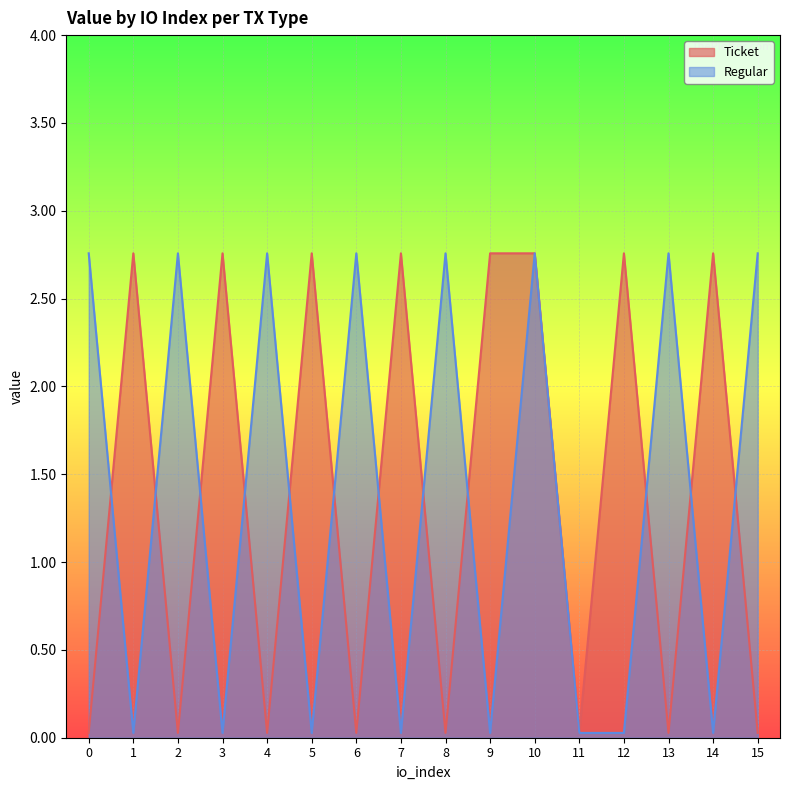

List the labels in order of Ticket value, smallest first.

0, 2, 4, 6, 8, 11, 13, 15, 1, 3, 5, 7, 9, 10, 12, 14